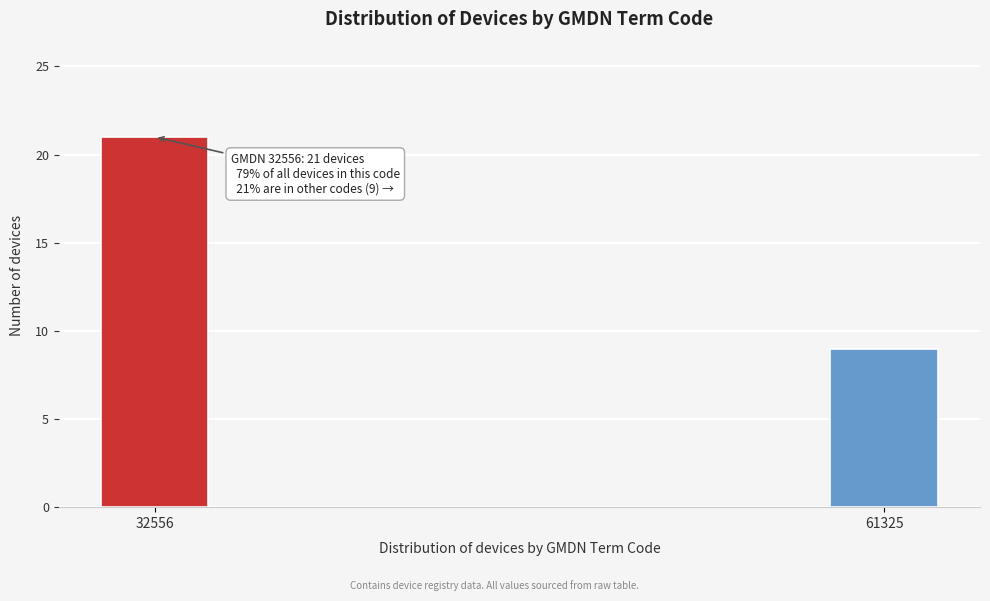

Reading left to right, what are all the values shown in this chart?

21	9